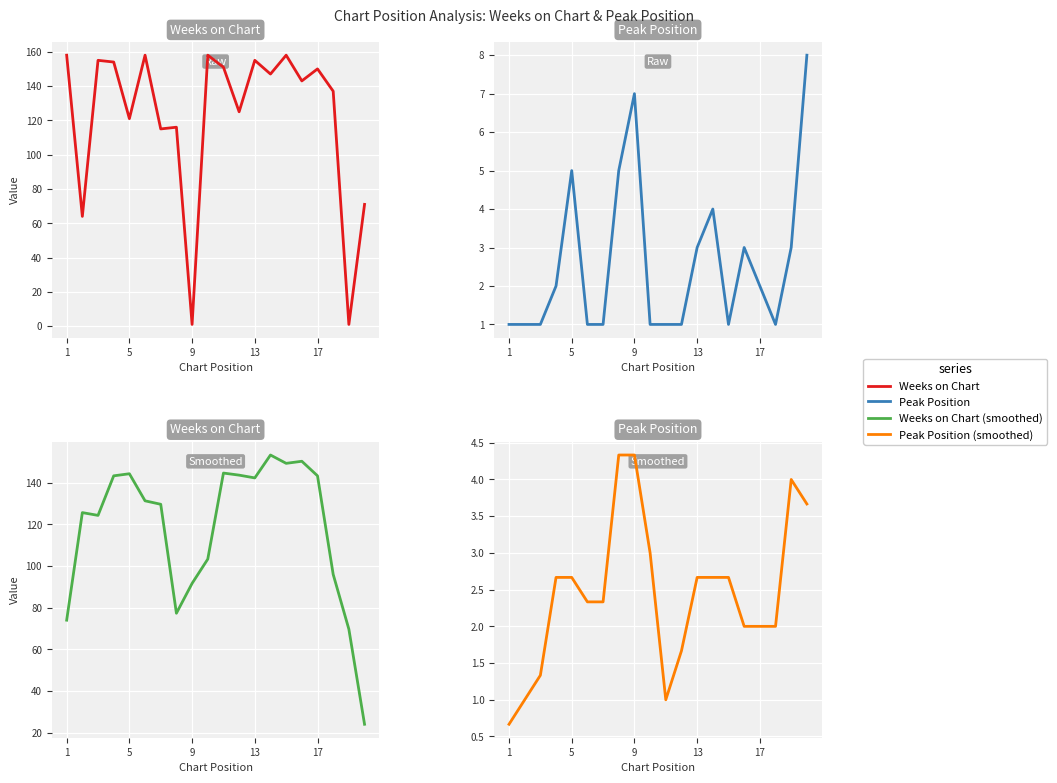

What is the difference between the maximum and minimum values in the Weeks on Chart series?

129.3